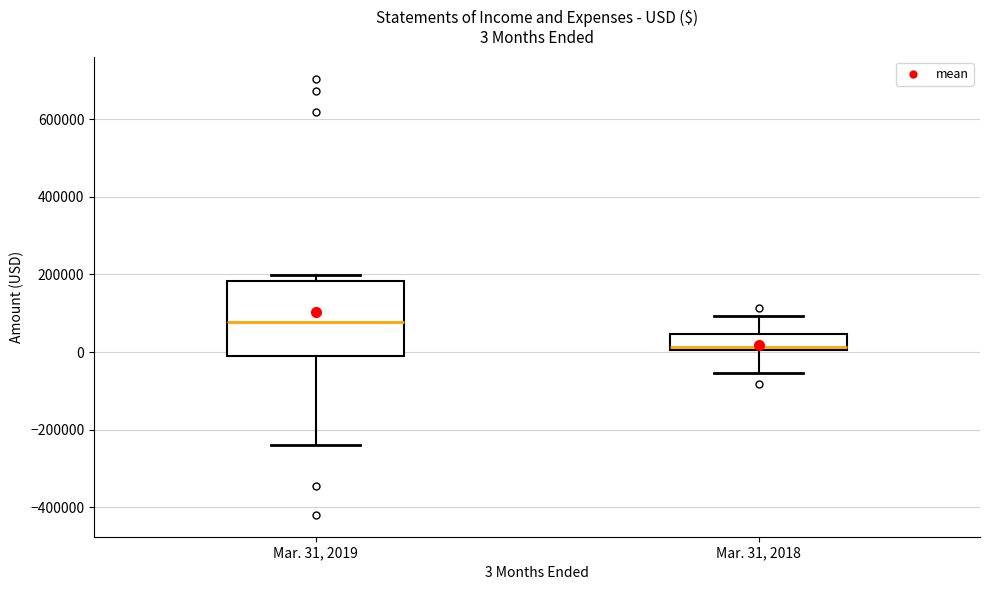

Which box's median line is the highest?

Mar. 31, 2019